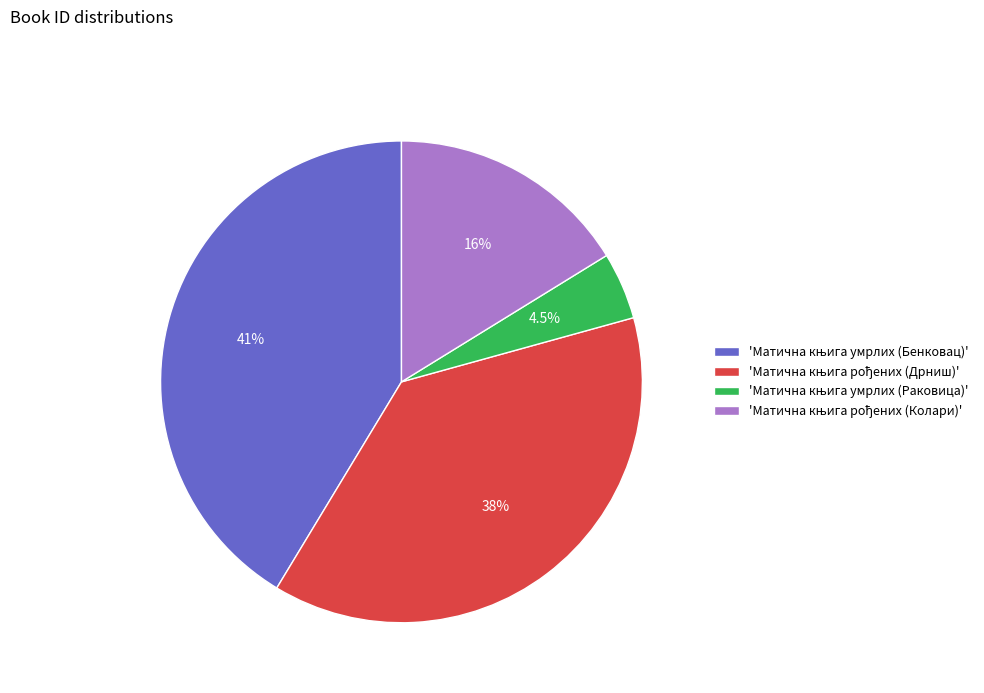

Is there a majority slice in this chart?

No